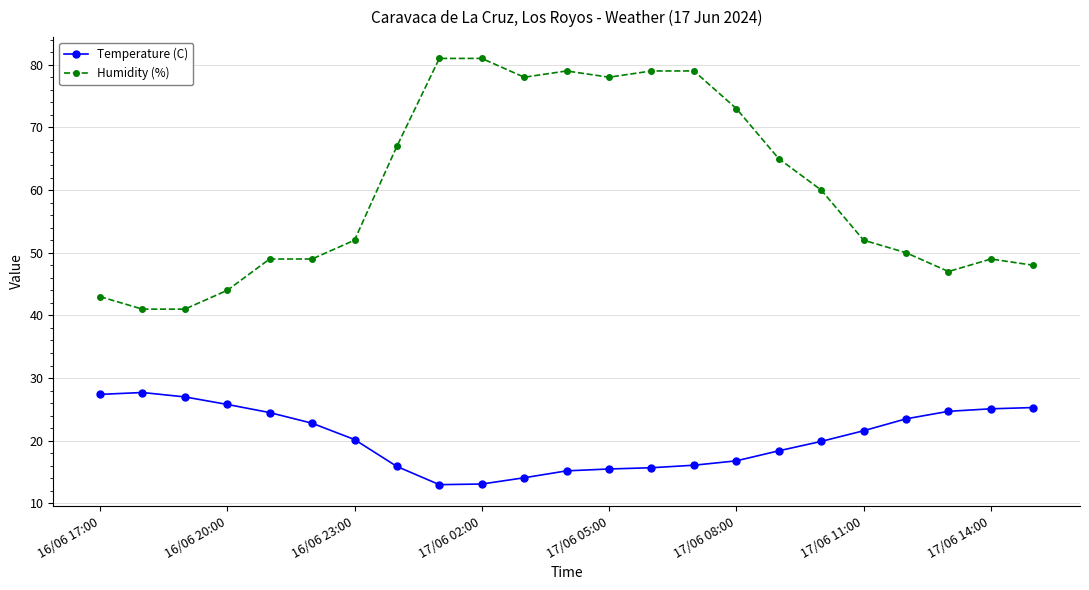

What are all the series names shown in the legend?

Temperature (C), Humidity (%)